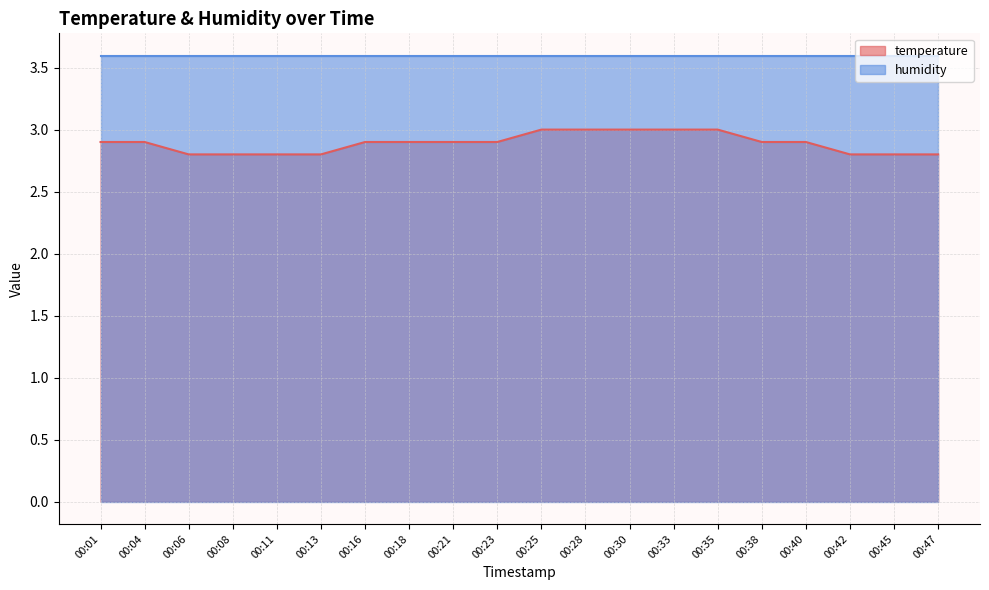

What is the difference between the maximum and second lowest values?

0.2